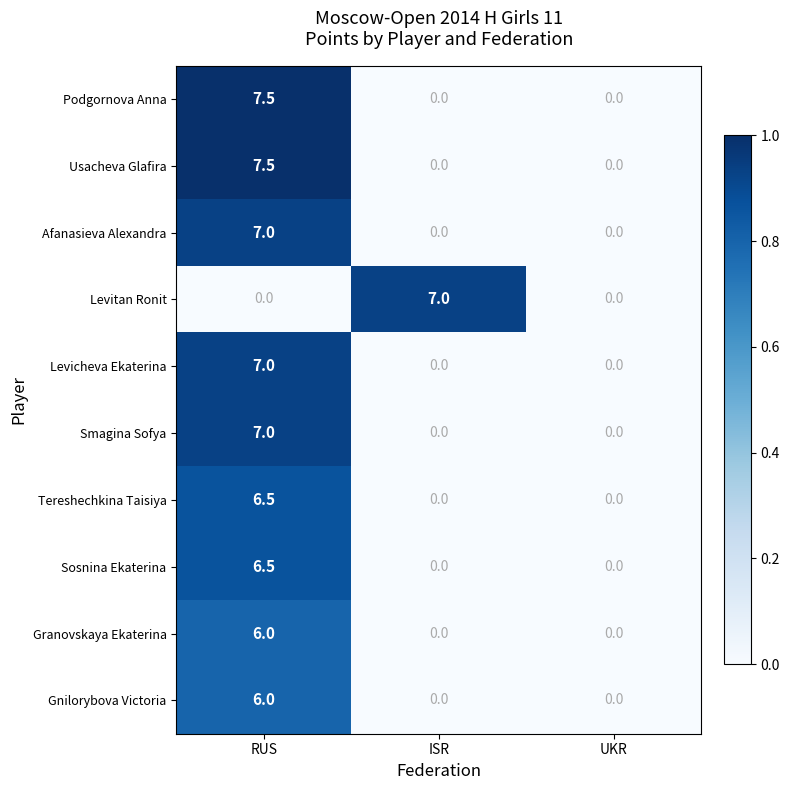

What is the total value across all series at RUS?

61.0